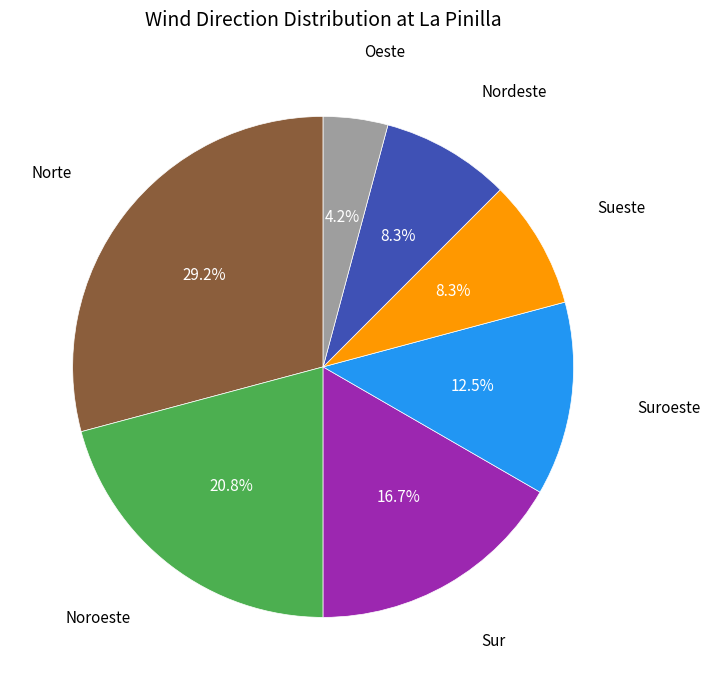

Is there any slice that represents more than half of the pie?

No